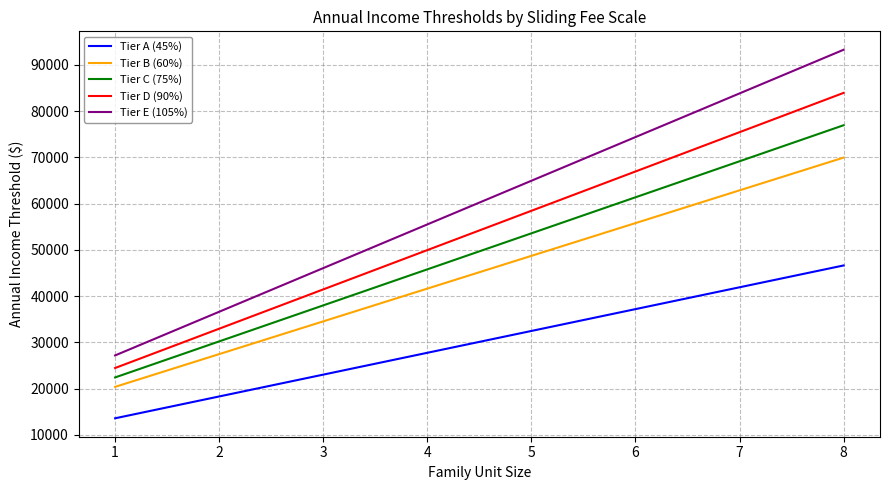

Count the number of categories in the chart.

8